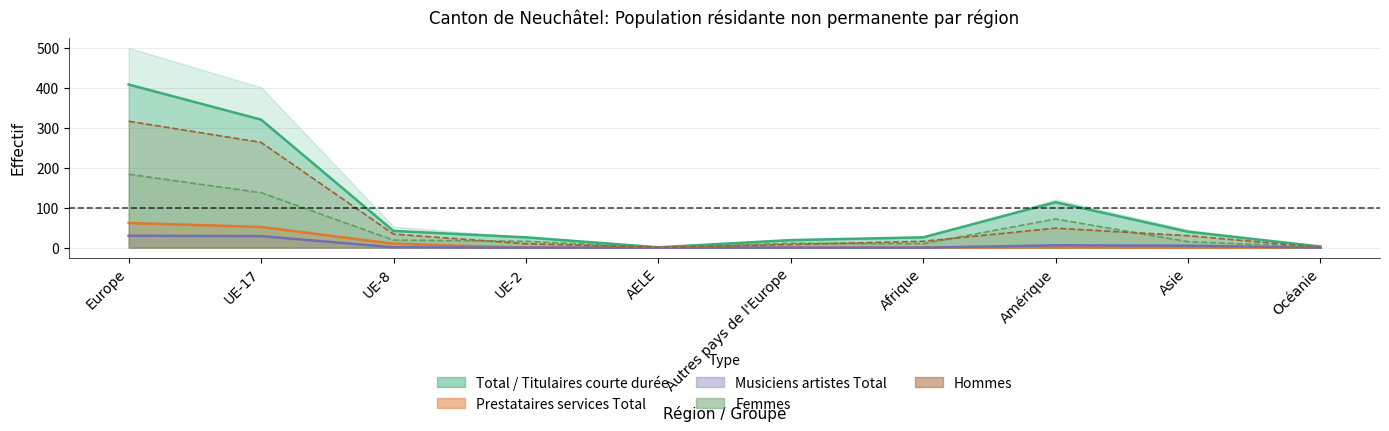

What is the difference between the maximum and minimum values in the Hommes series?

316